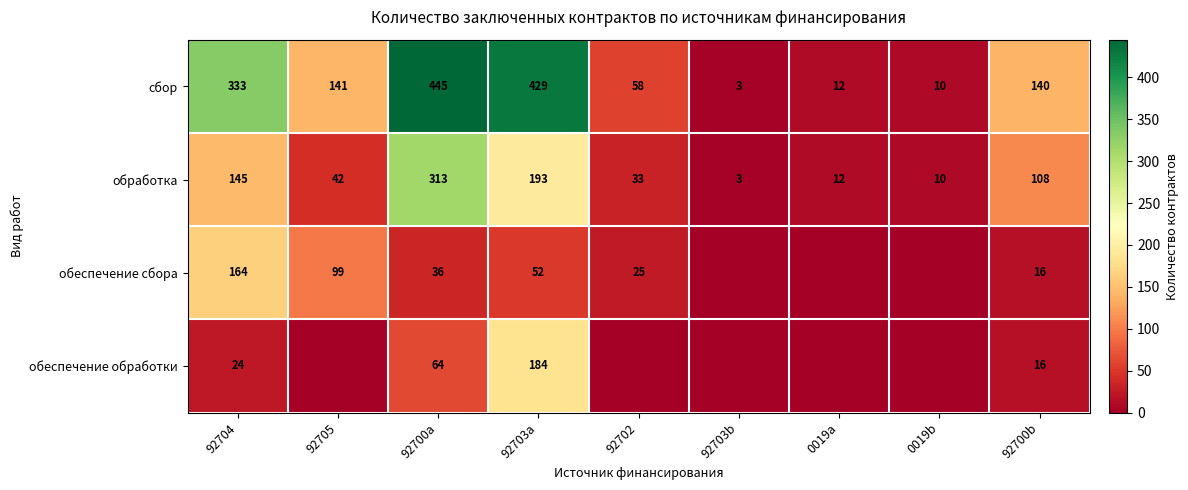

At which category is the sum across all series the highest?

92700a